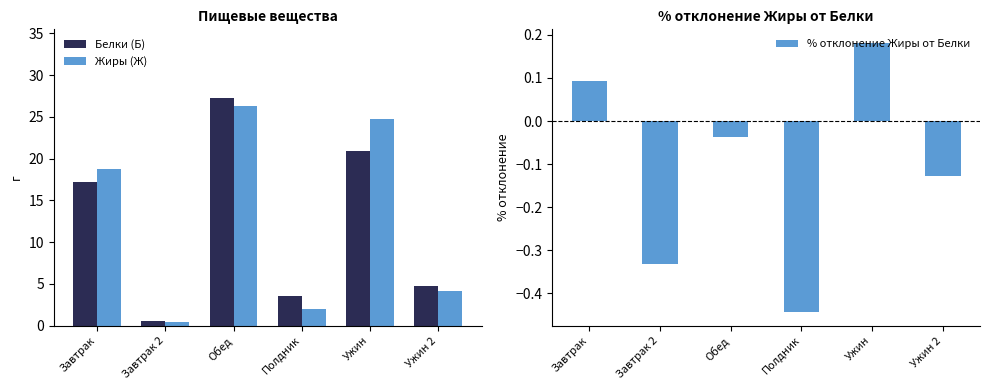

What is the smallest value displayed?

-0.4